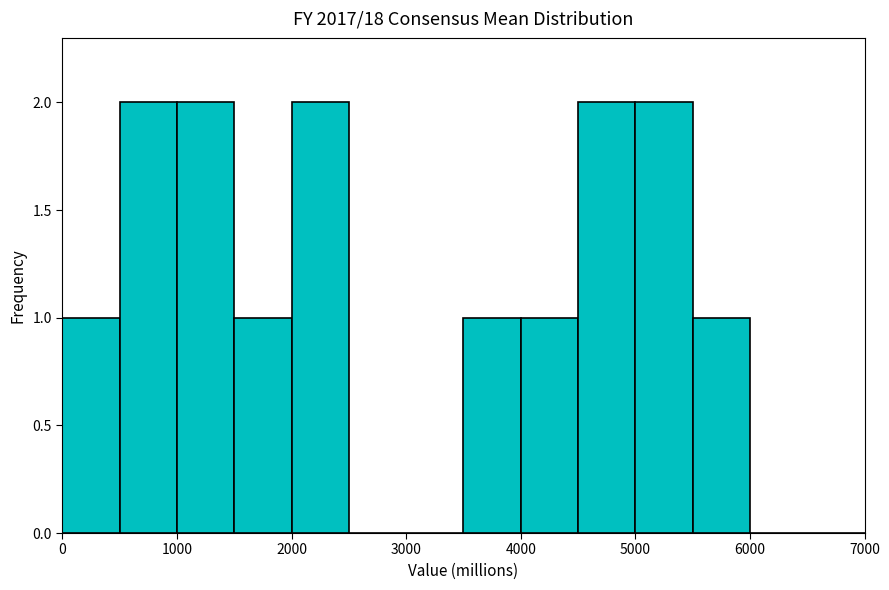

How tall is the bar that spans 3500 to 4000 on the x-axis? The values are not printed on the chart, so give them approximately, as read against the axis.

1